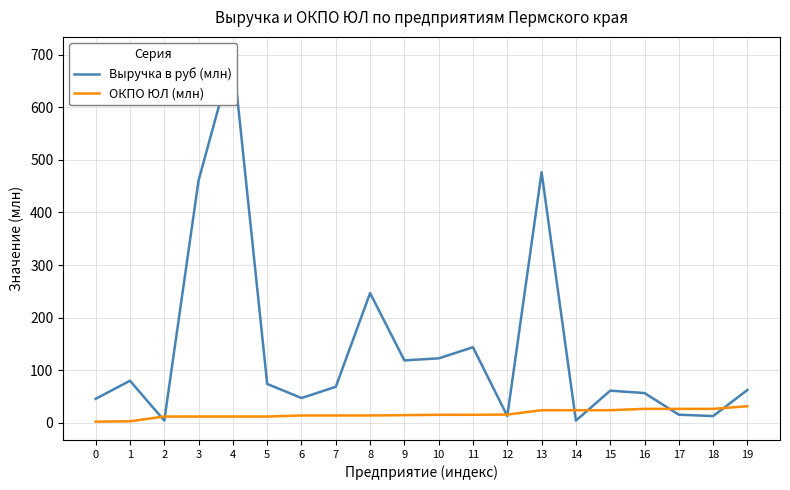

At which label is Выручка в руб (млн) closest to 351?

8